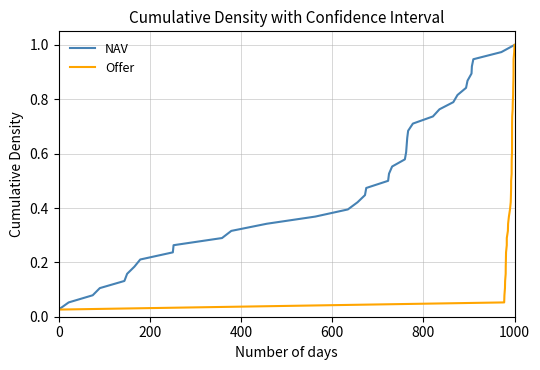

True or false: NAV and Offer intersect in this chart.

False